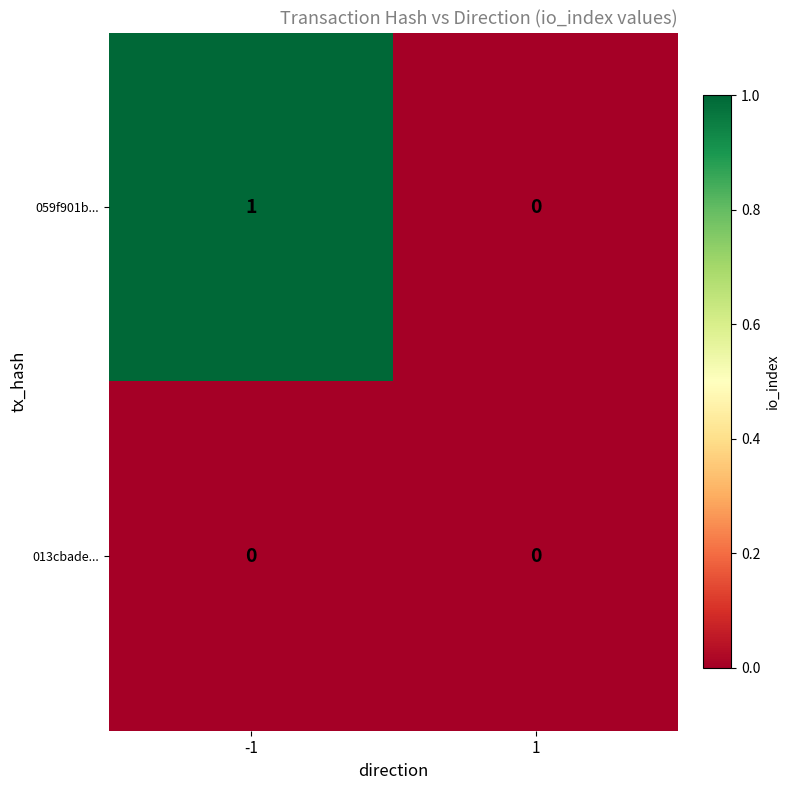

Which series has the widest spread of values?

059f901b...